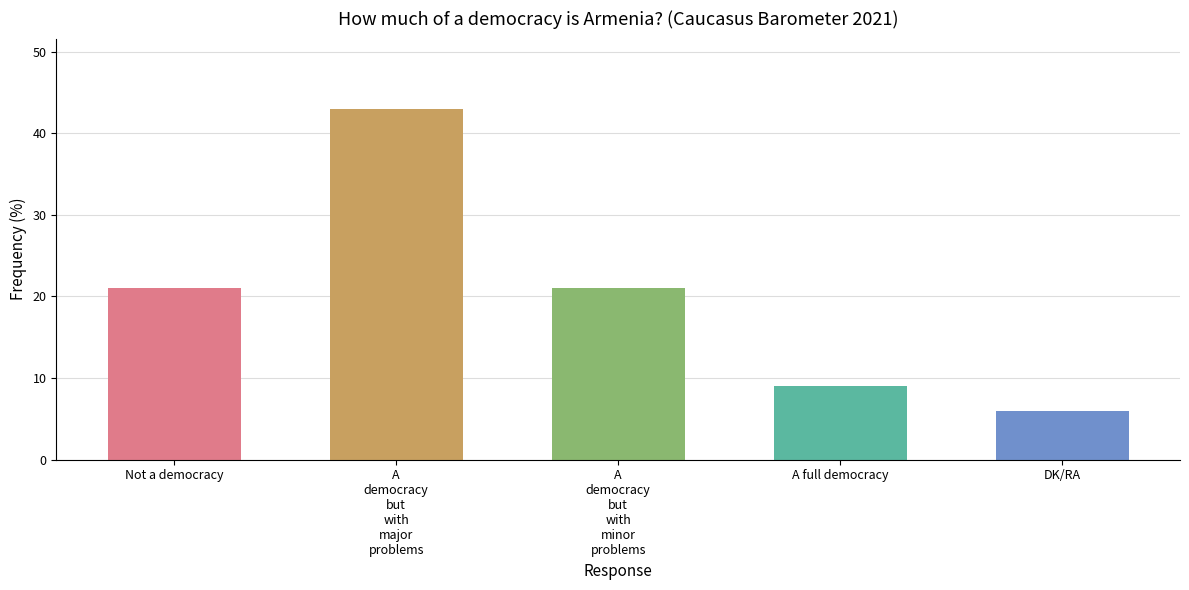

What is the label of the 5th bar from the right?

Not a democracy